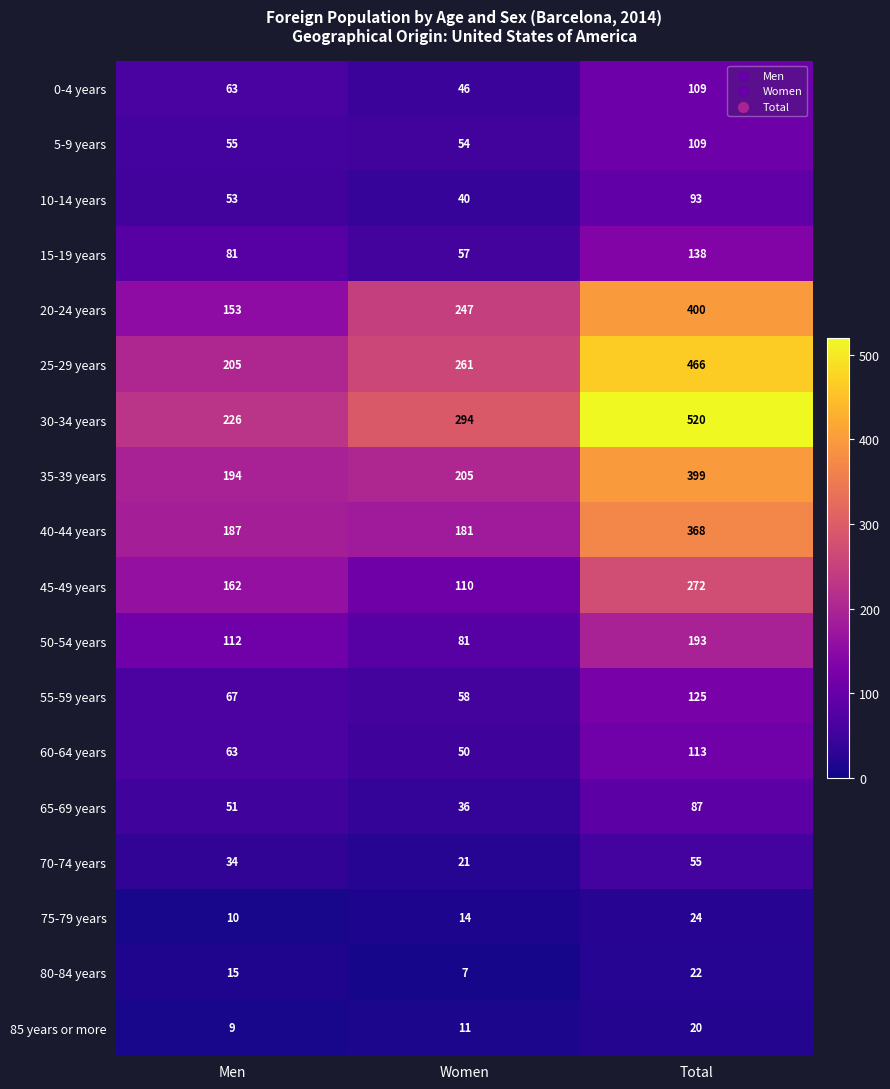

Count the 80-84 years values in the range 7 to 22.

3